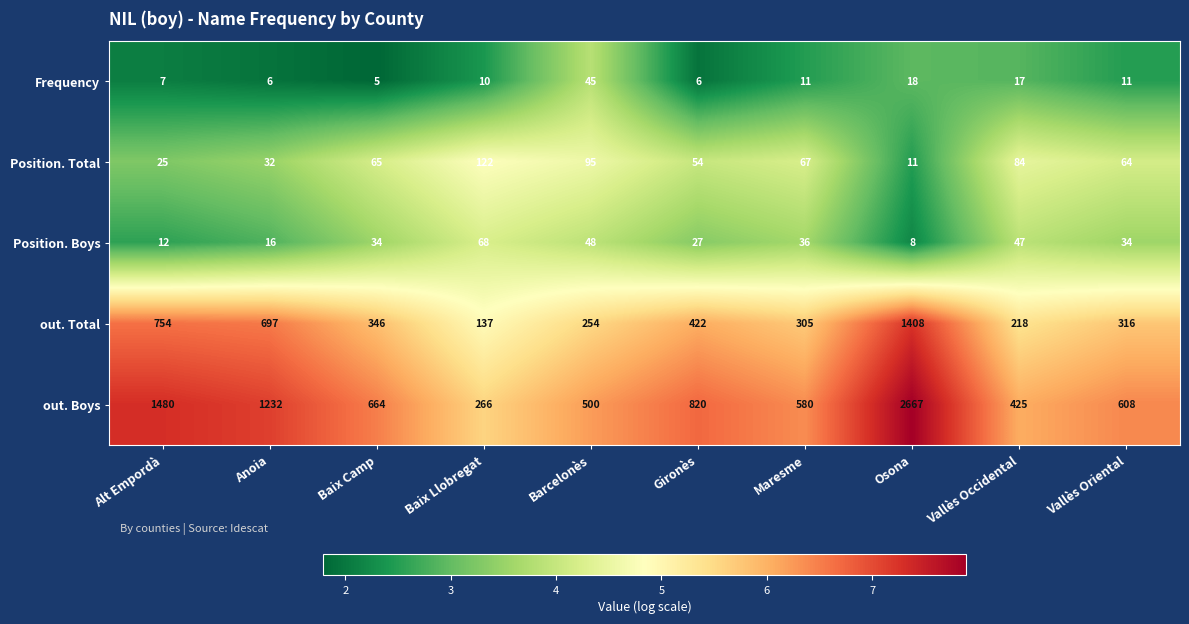

What value does the out. Boys series have at Baix Llobregat, to the nearest 100?

300